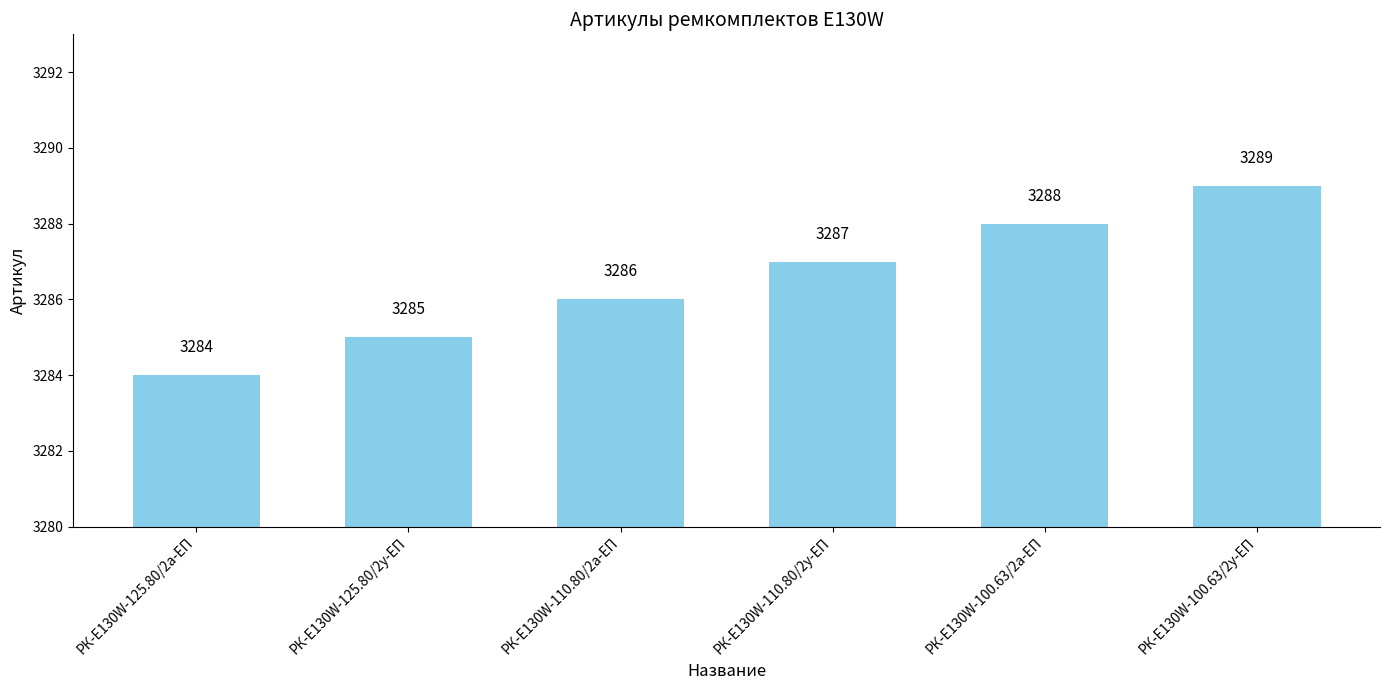

What is the change in value from РК-E130W-110.80/2у-ЕП to РК-E130W-100.63/2у-ЕП?

+2